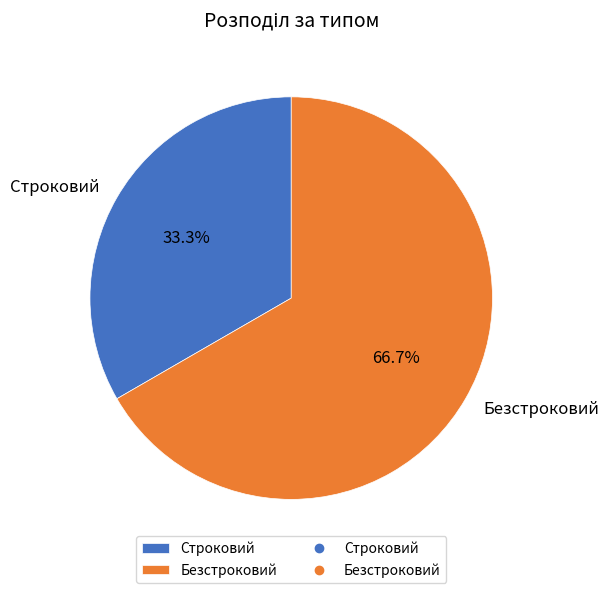

Combined, what portion of the pie is Строковий and Безстроковий?

100.0%